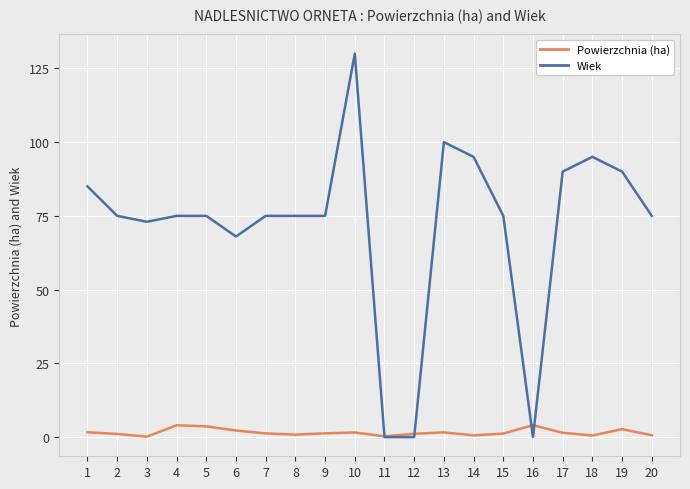

Is it true that Wiek equals 53.6 at 12?

False